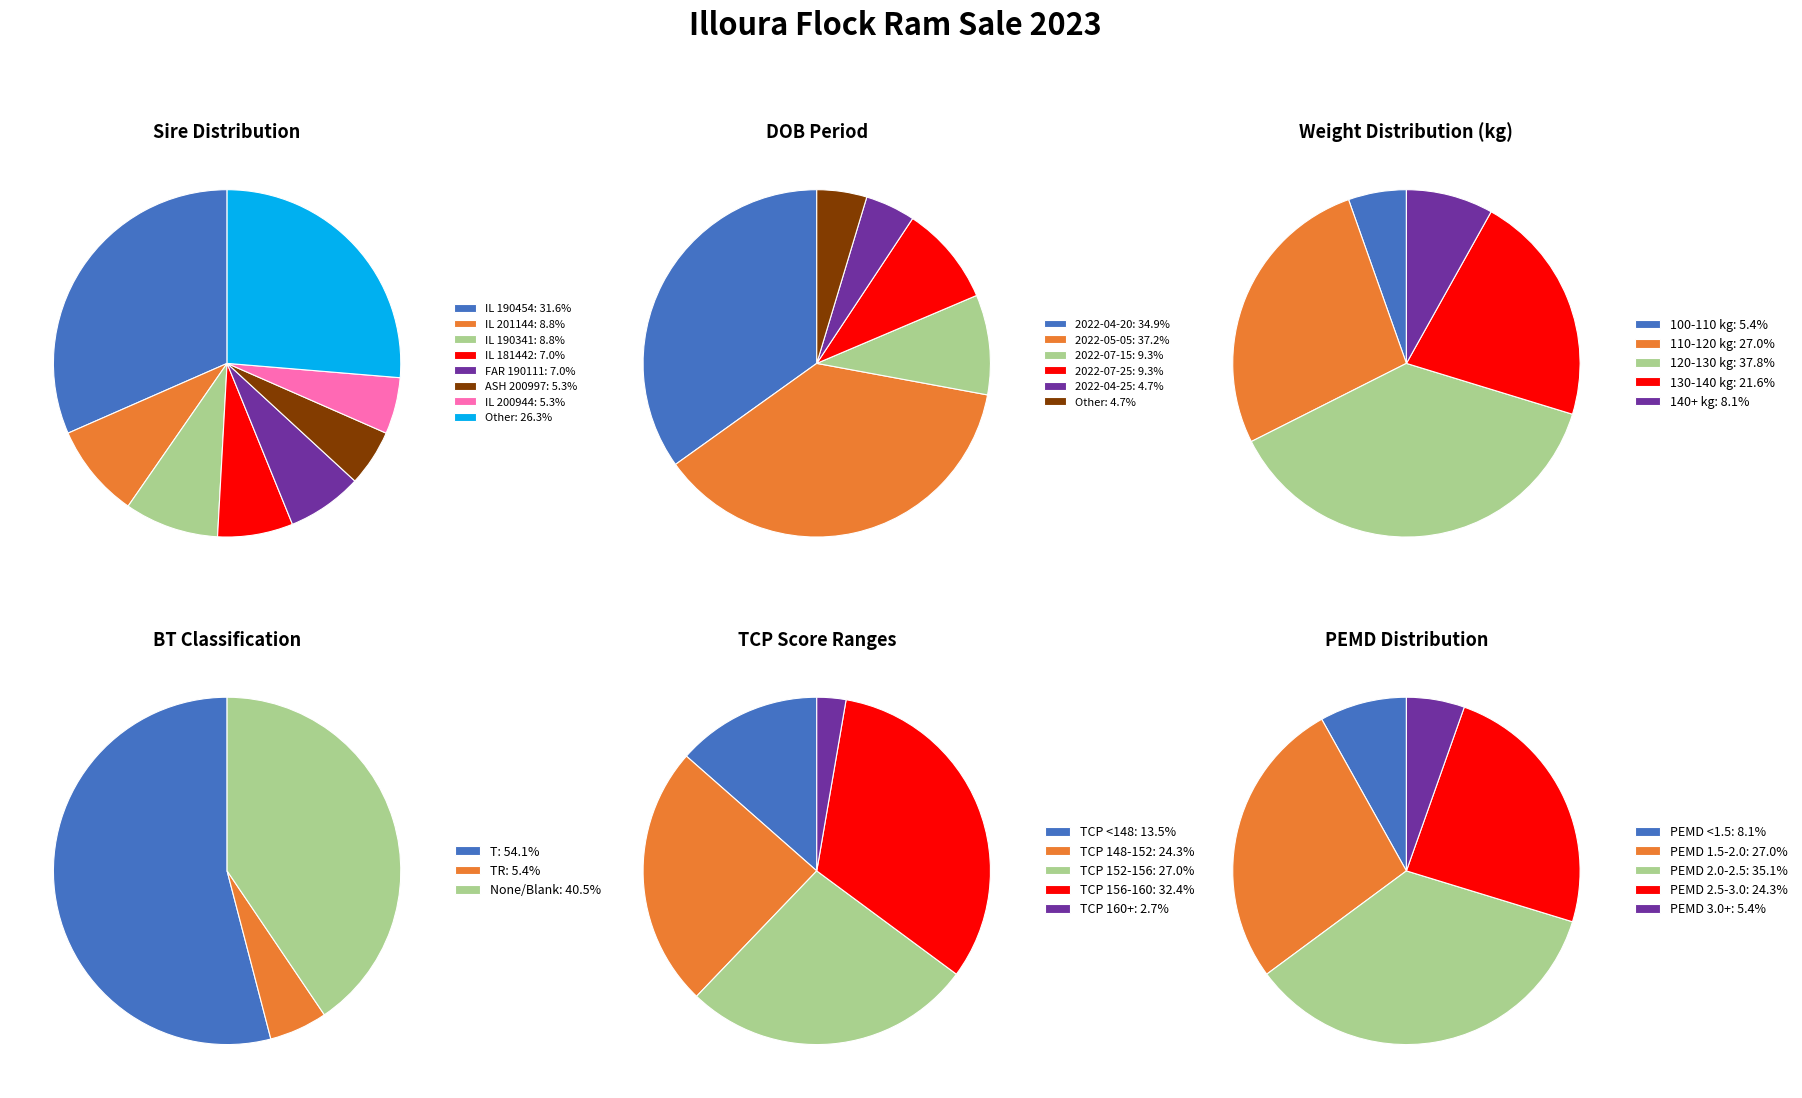

How much of the chart is everything except ASH 200997?

94.7%